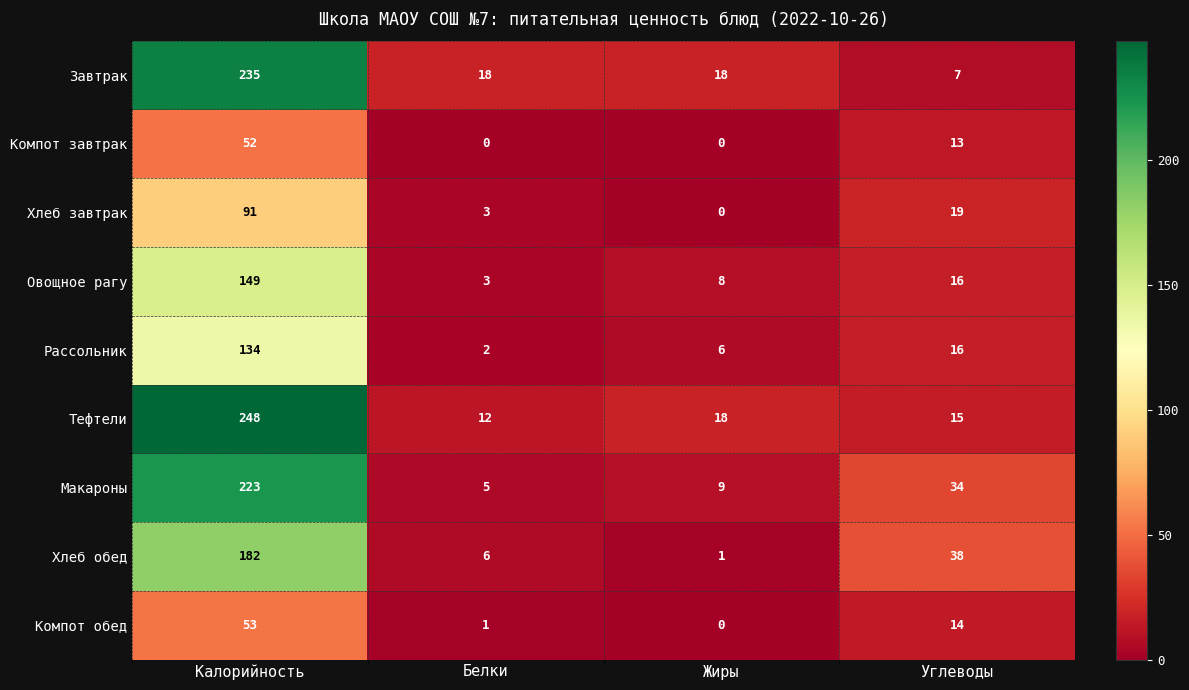

What is the total value across all series at Калорийность?

1367